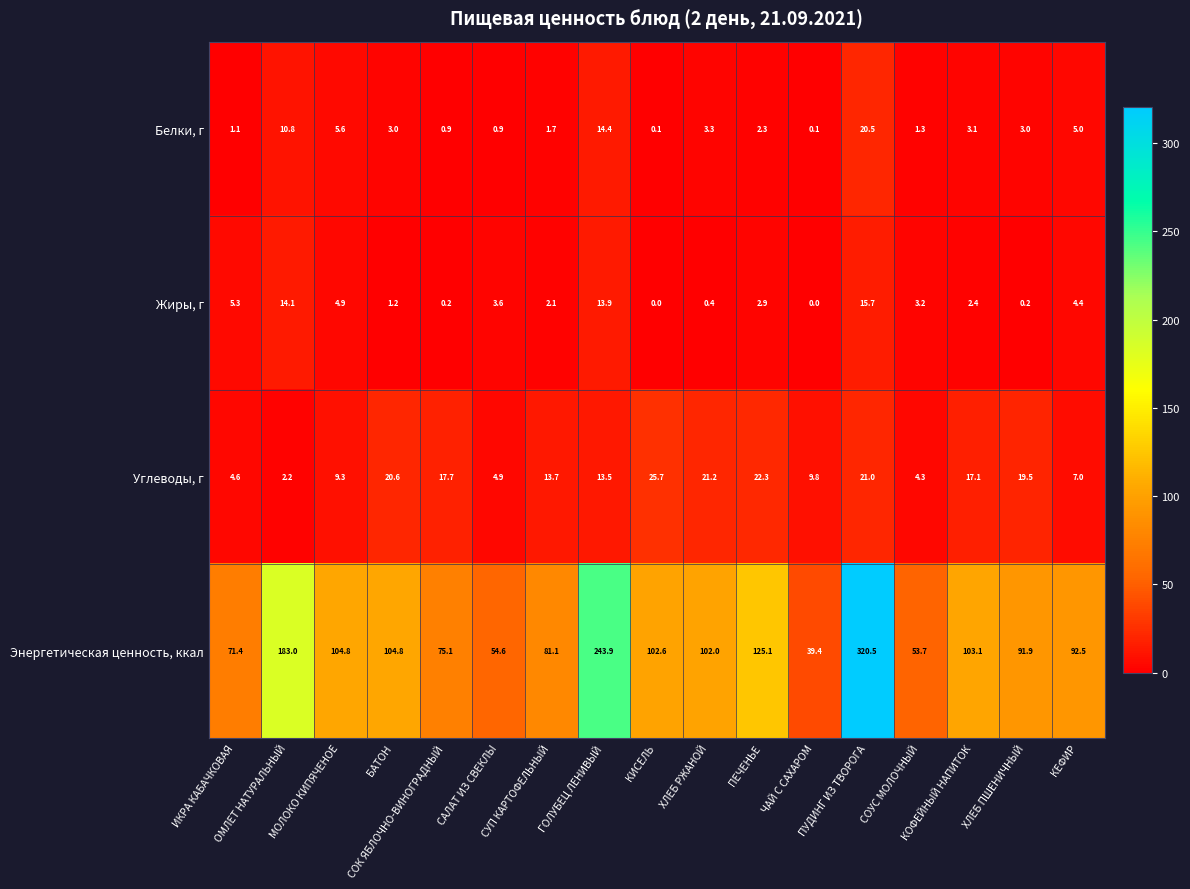

What is the average value of the Жиры, г series?

4.4